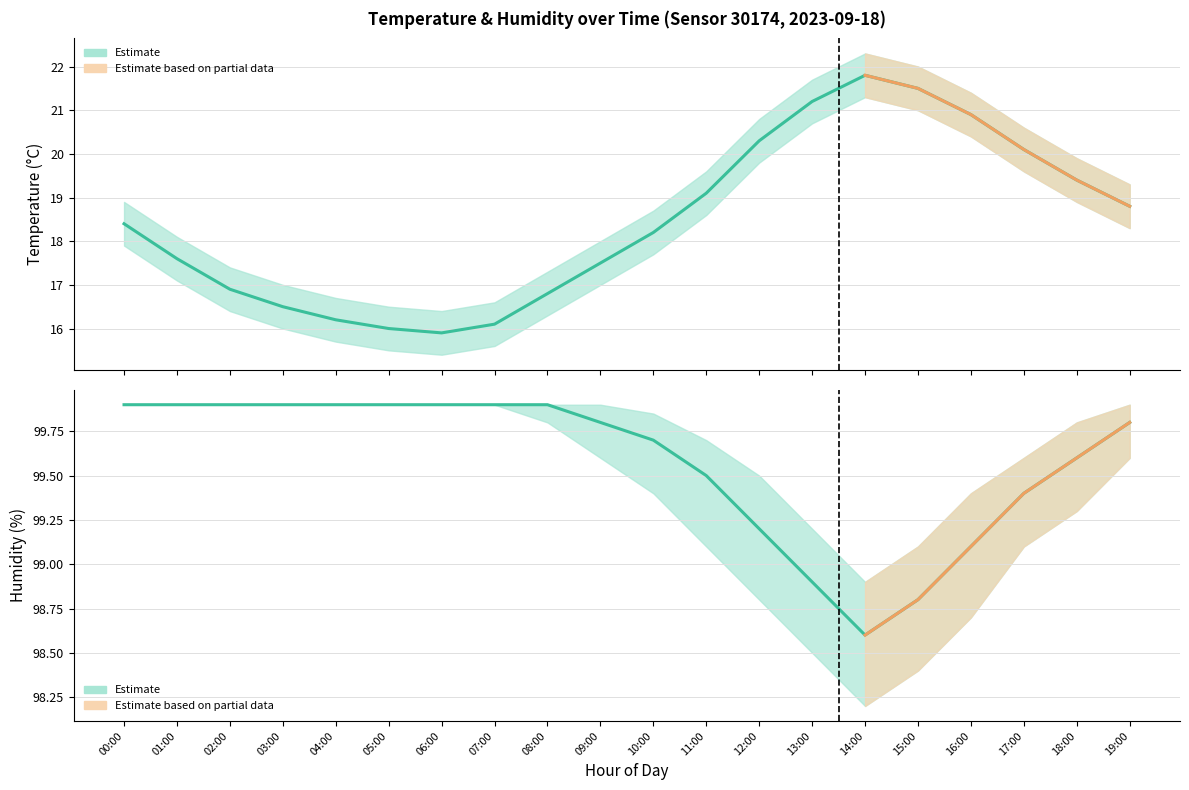

Where does the temperature series first go above 18?

00:00